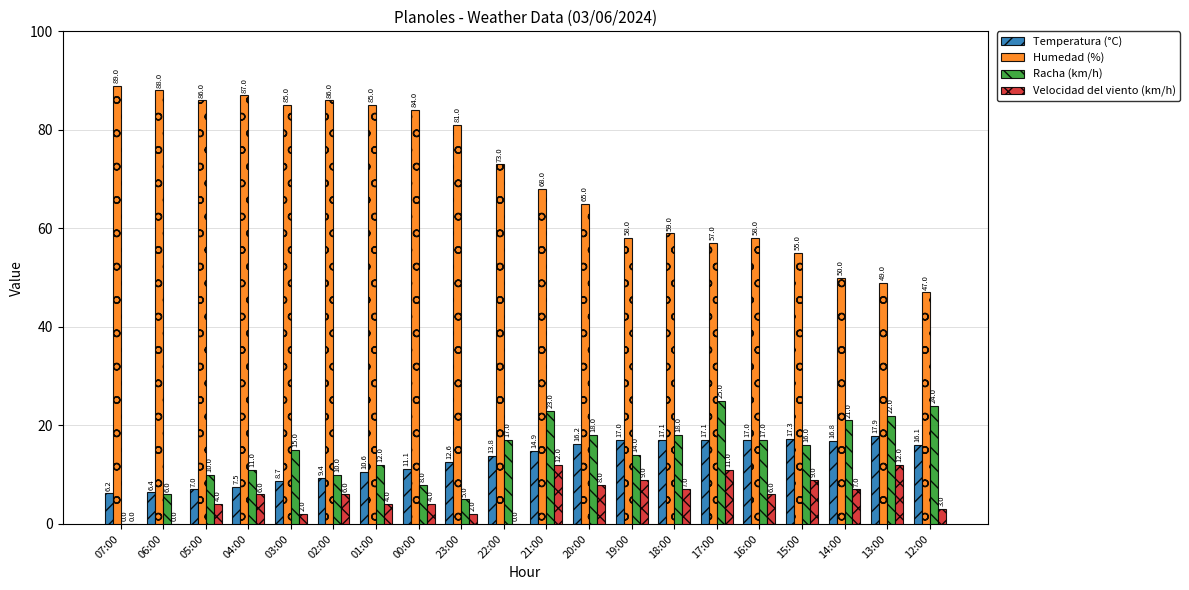

What is the highest value of the Velocidad del viento (km/h) series?

12.0